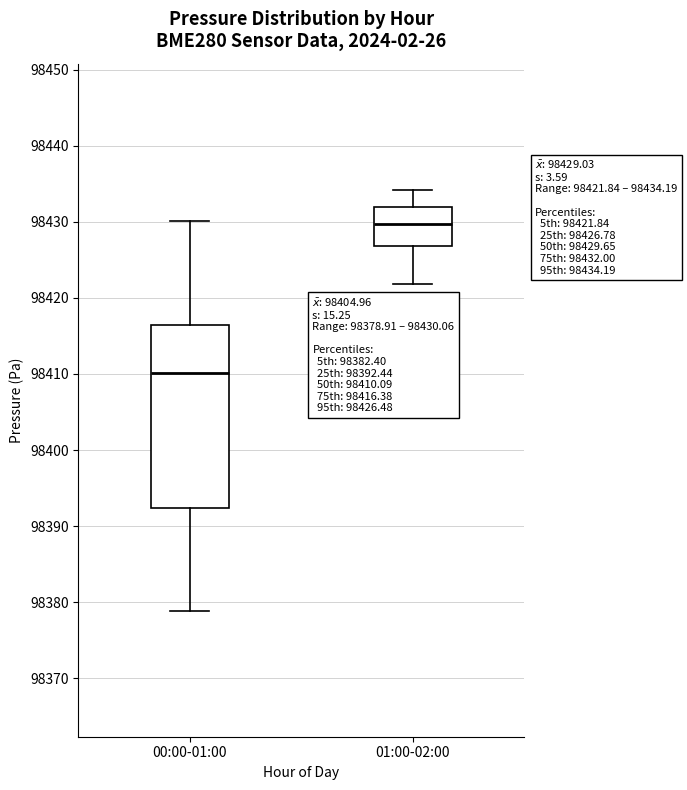

Comparing the boxes themselves (not the whiskers), which one is the tallest?

00:00-01:00